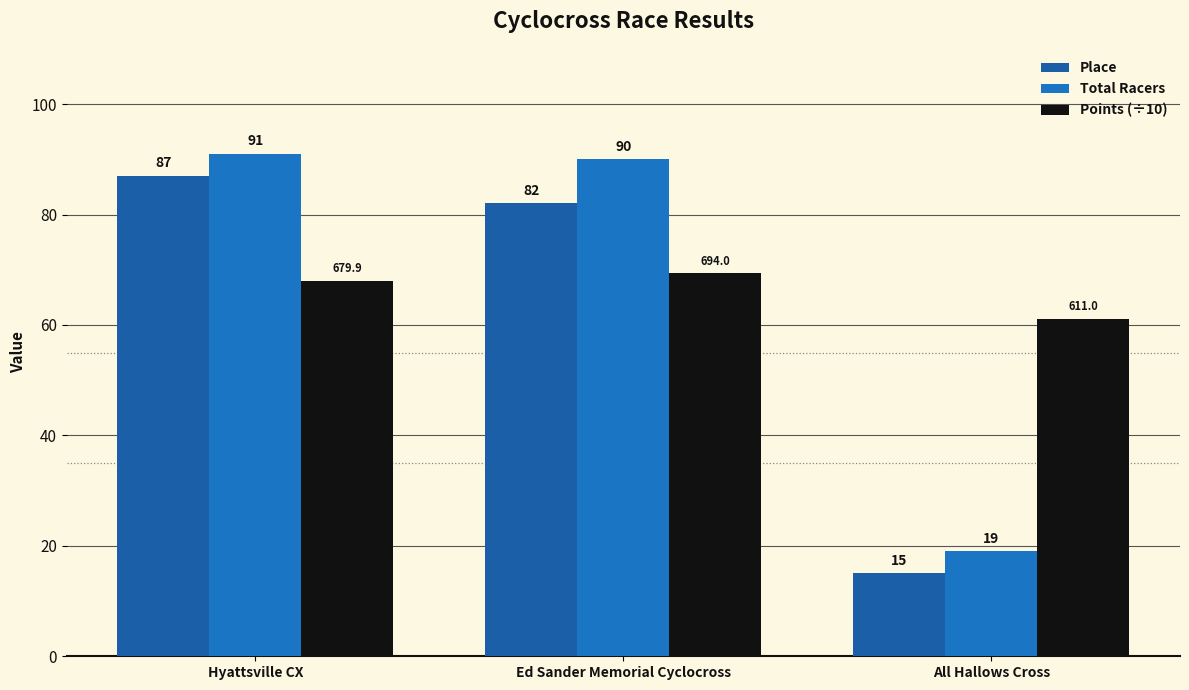

How many values in the Place series are below 82?

1